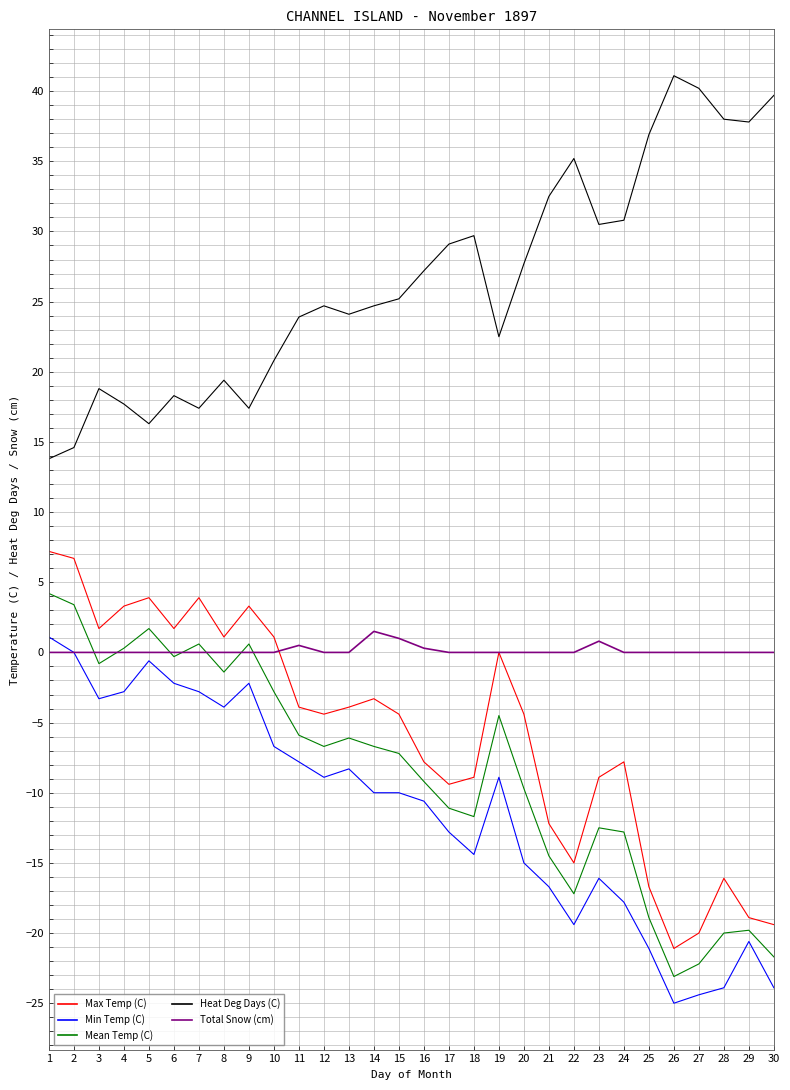

Is it true that Max Temp (C) equals -11.4 at 24?

False